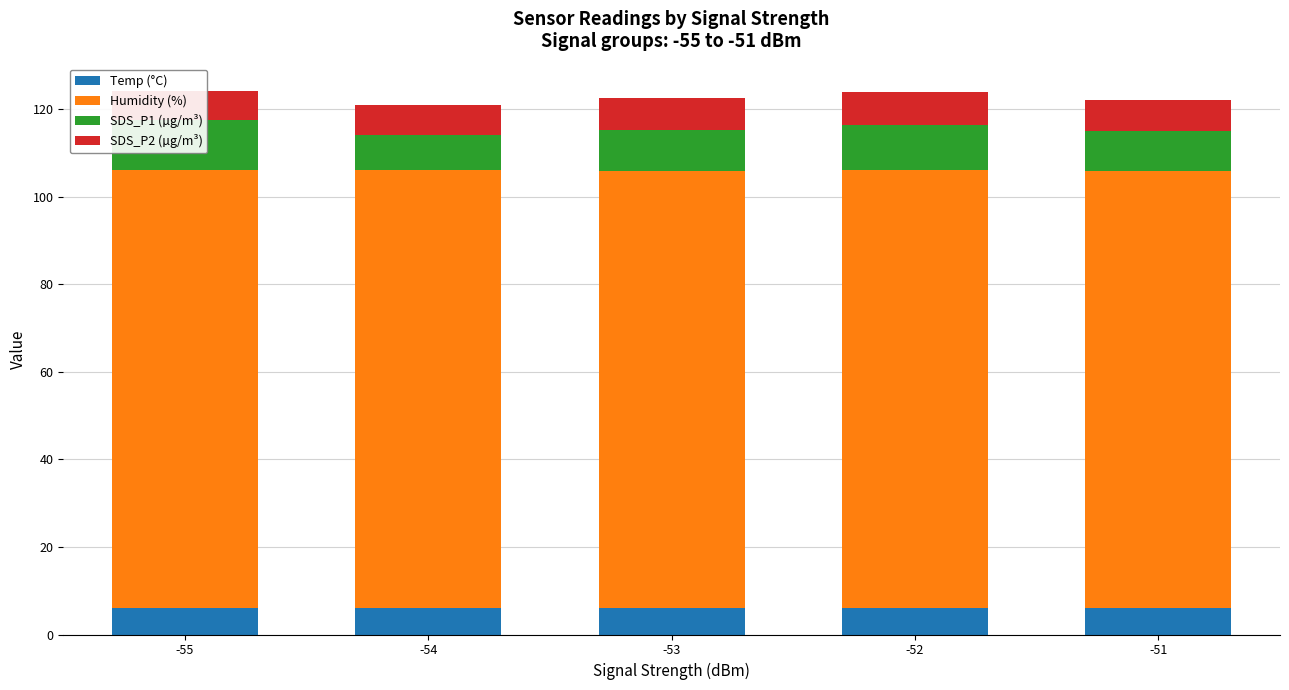

What is the approximate value of Temp (°C) at -55?

6.1